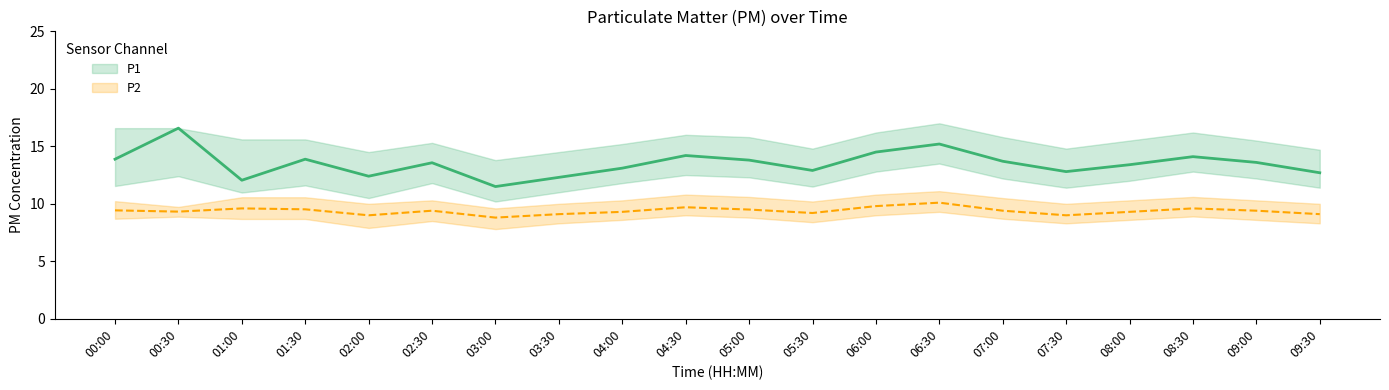

In P2, how many points are higher than both neighbors (excluding endpoints)?

5